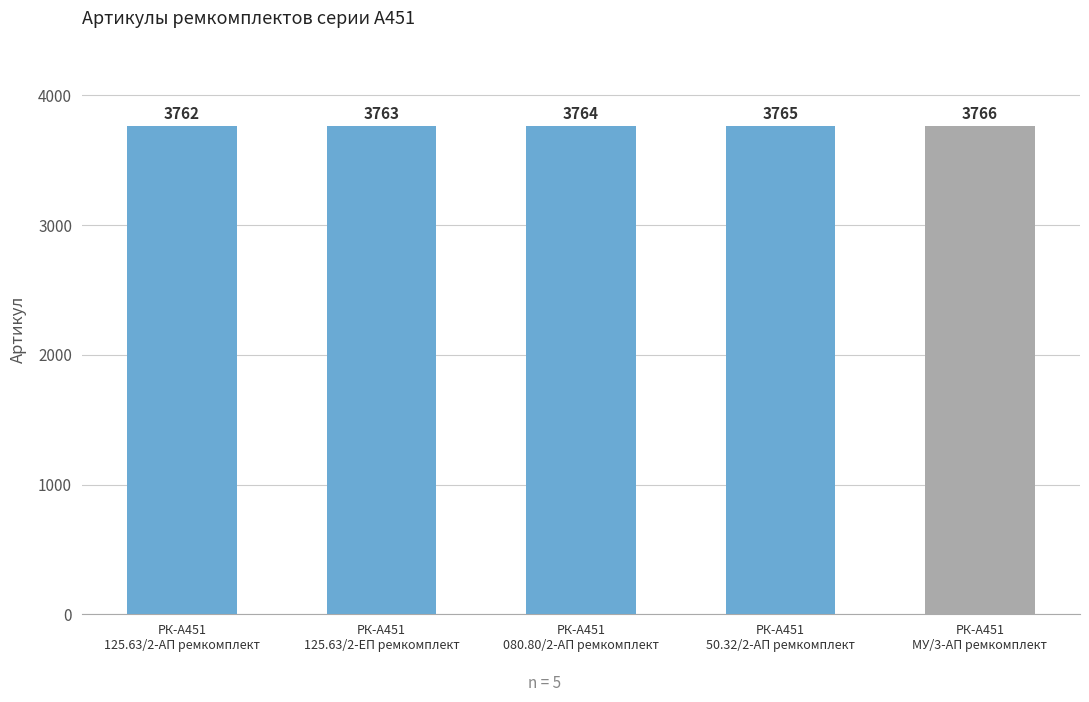

What position from the right is РК-А451
080.80/2-АП ремкомплект?

3